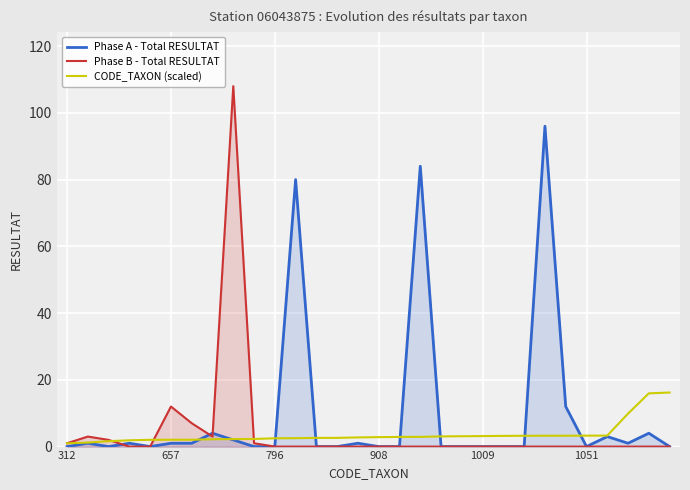

What are all the series names shown in the legend?

Phase A - Total RESULTAT, Phase B - Total RESULTAT, CODE_TAXON (scaled)